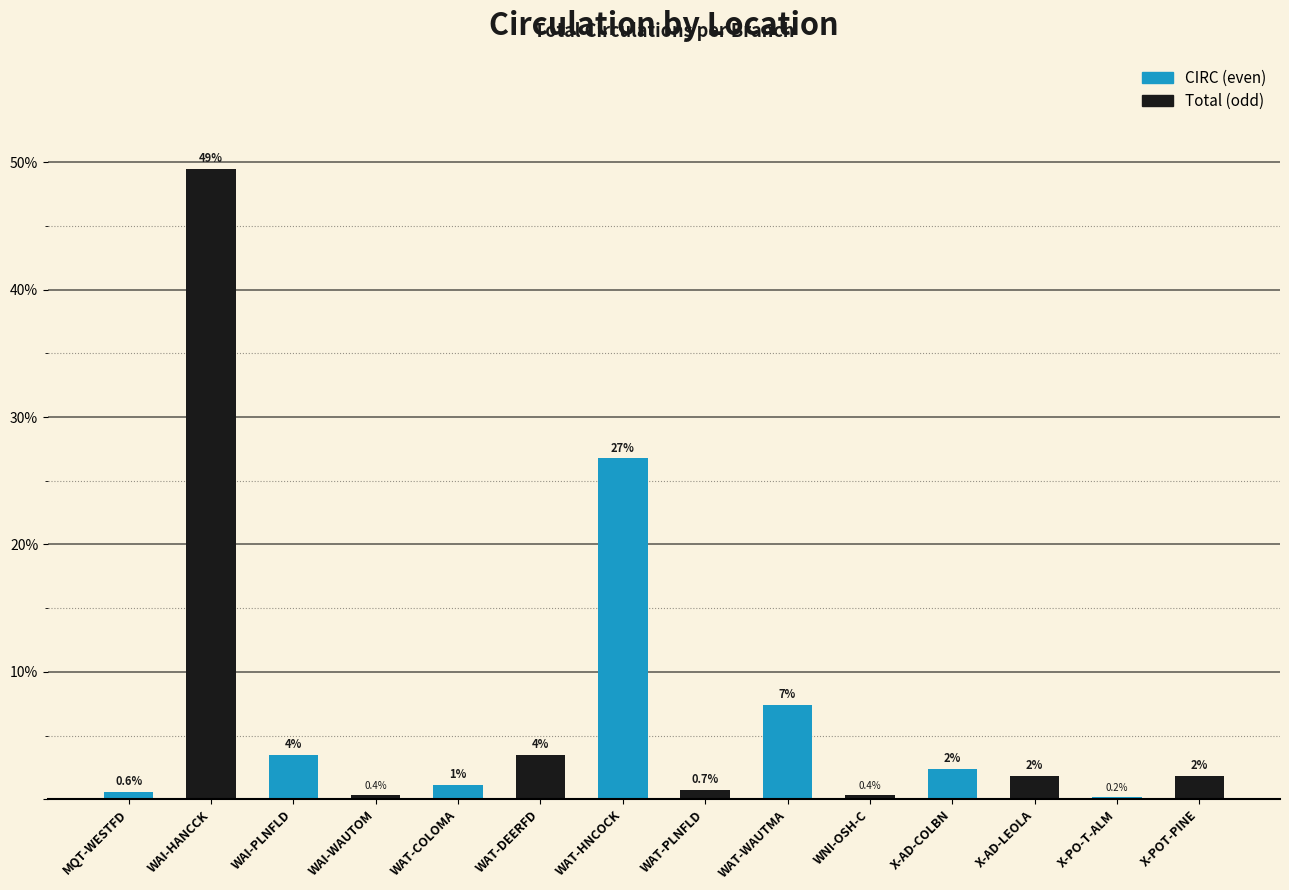

Does the chart contain any negative values?

No